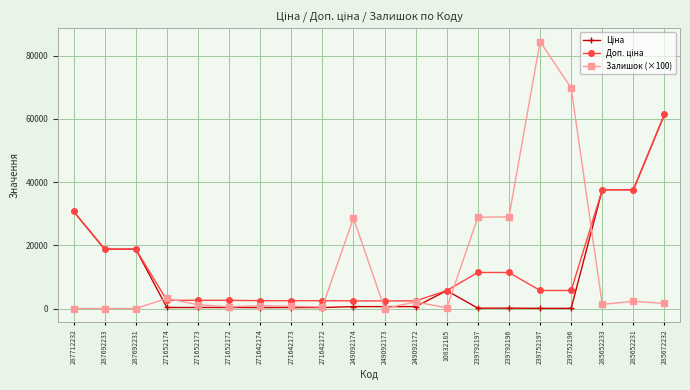

What is the highest value of the Залишок (×100) series?

84500.0